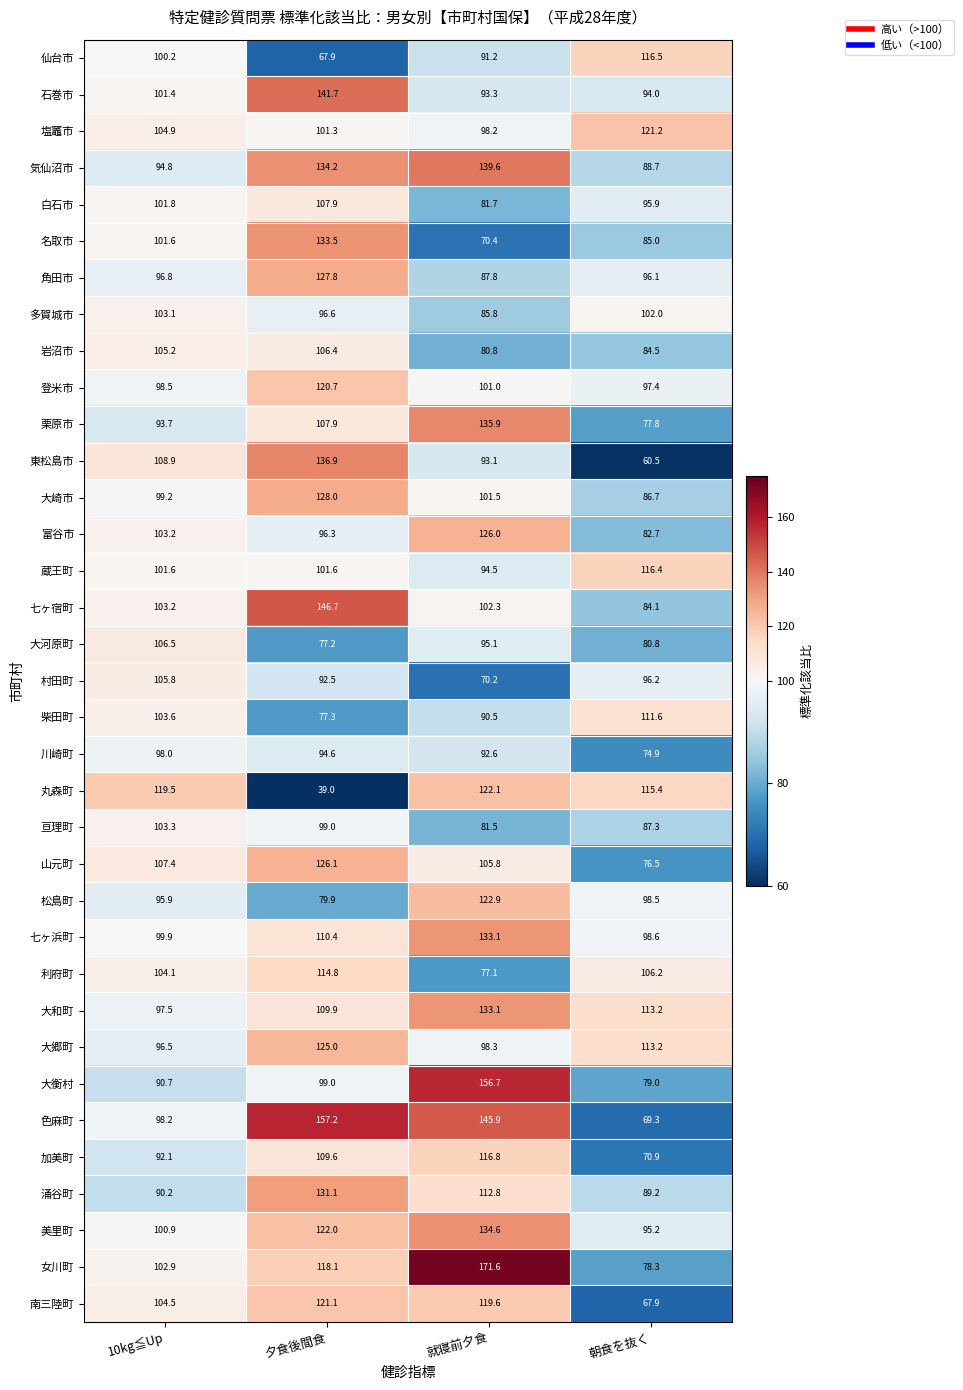

Is it true that 石巻市 equals 93.3 at 就寝前夕食?

True